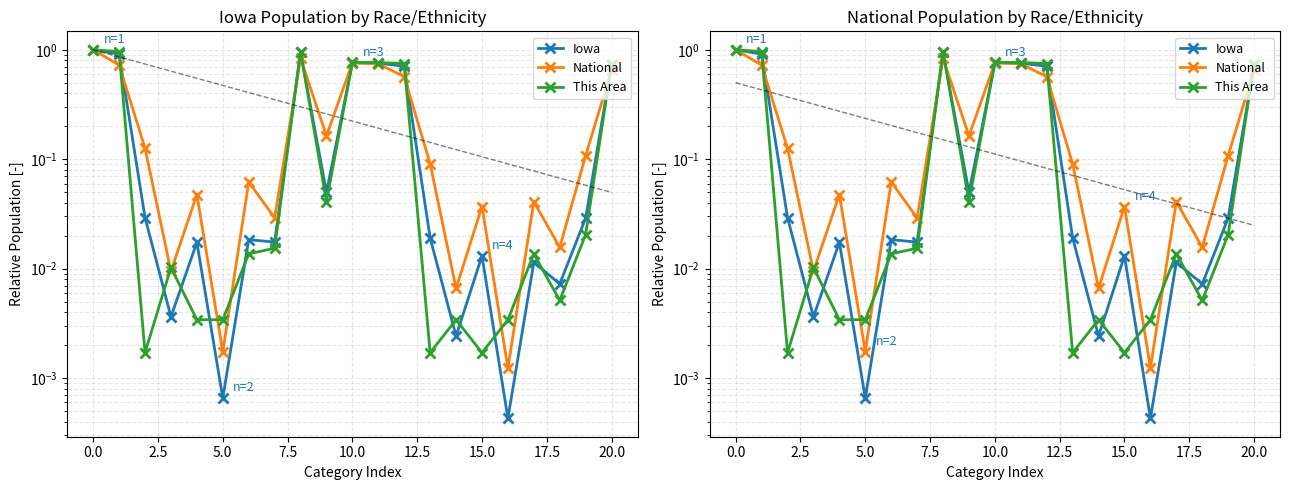

Which series ends up on top after the final intersection of Iowa and National?

Iowa